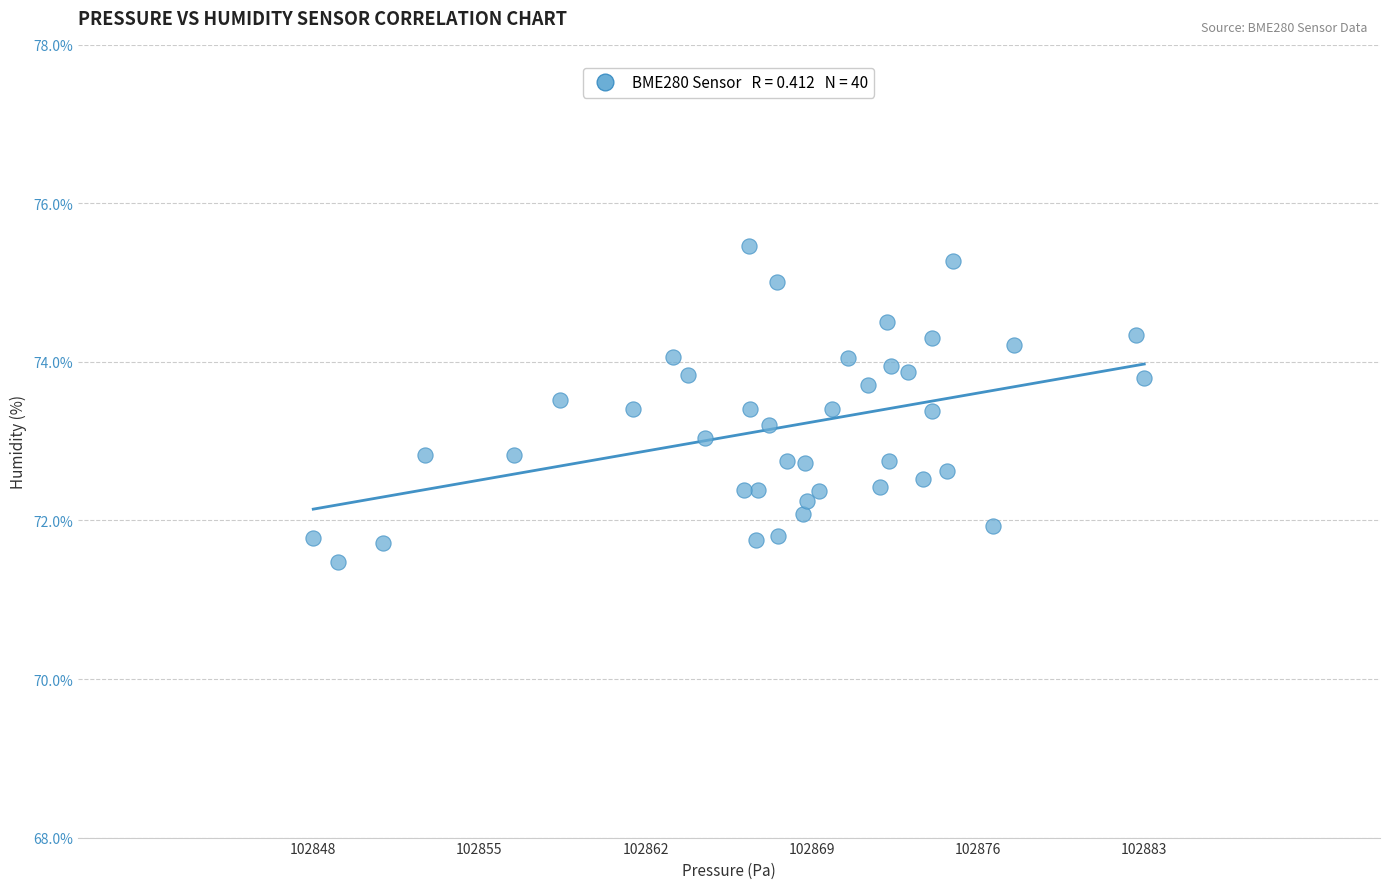

What is the range of X values (max minus min)?

35.2